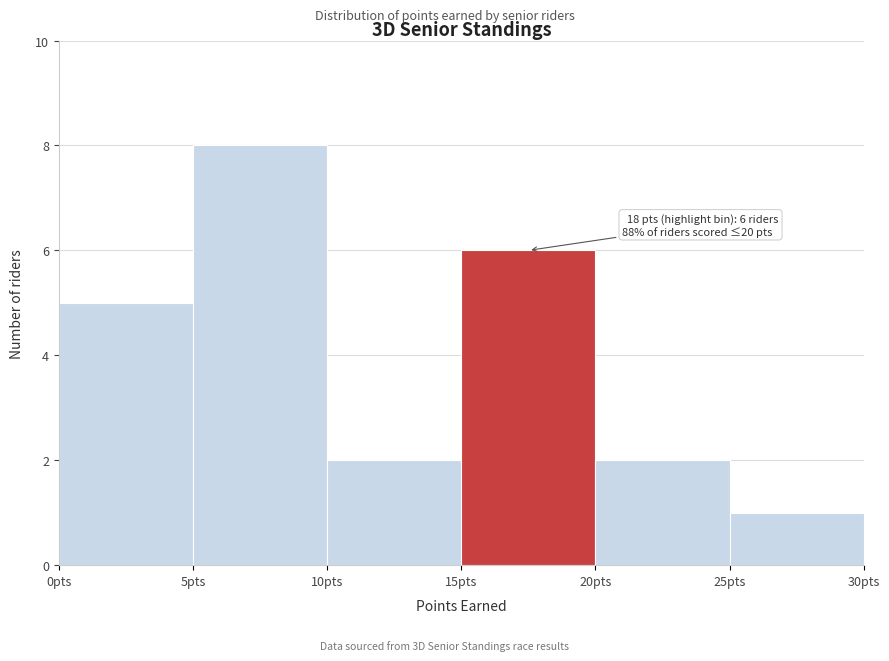

Over which range of the x-axis is the bar tallest?

5 to 10